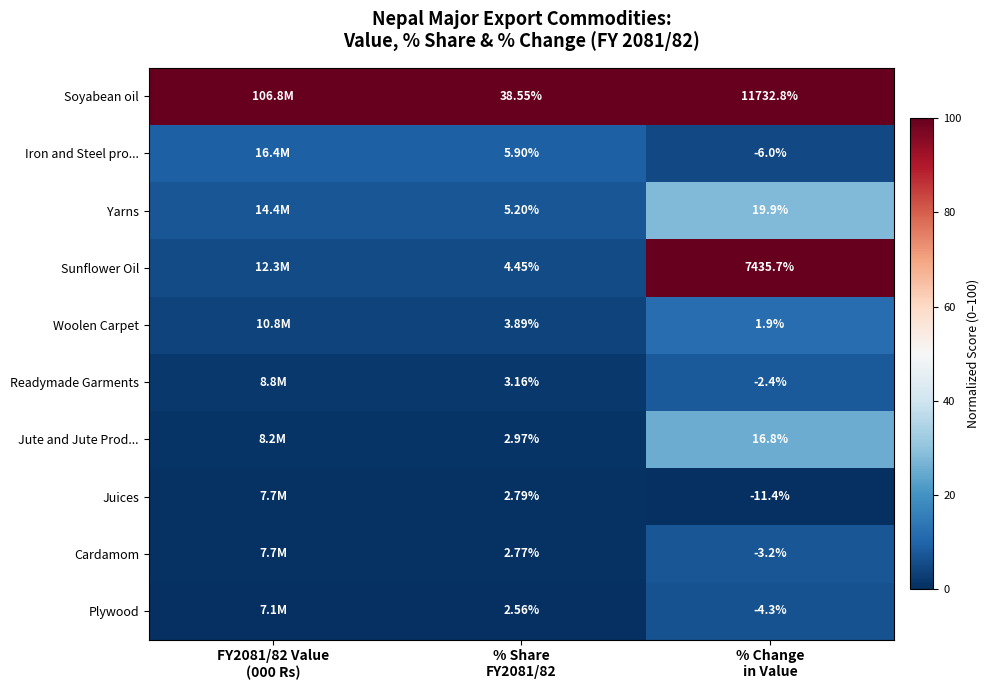

At how many categories does at least one series exceed 55?

3